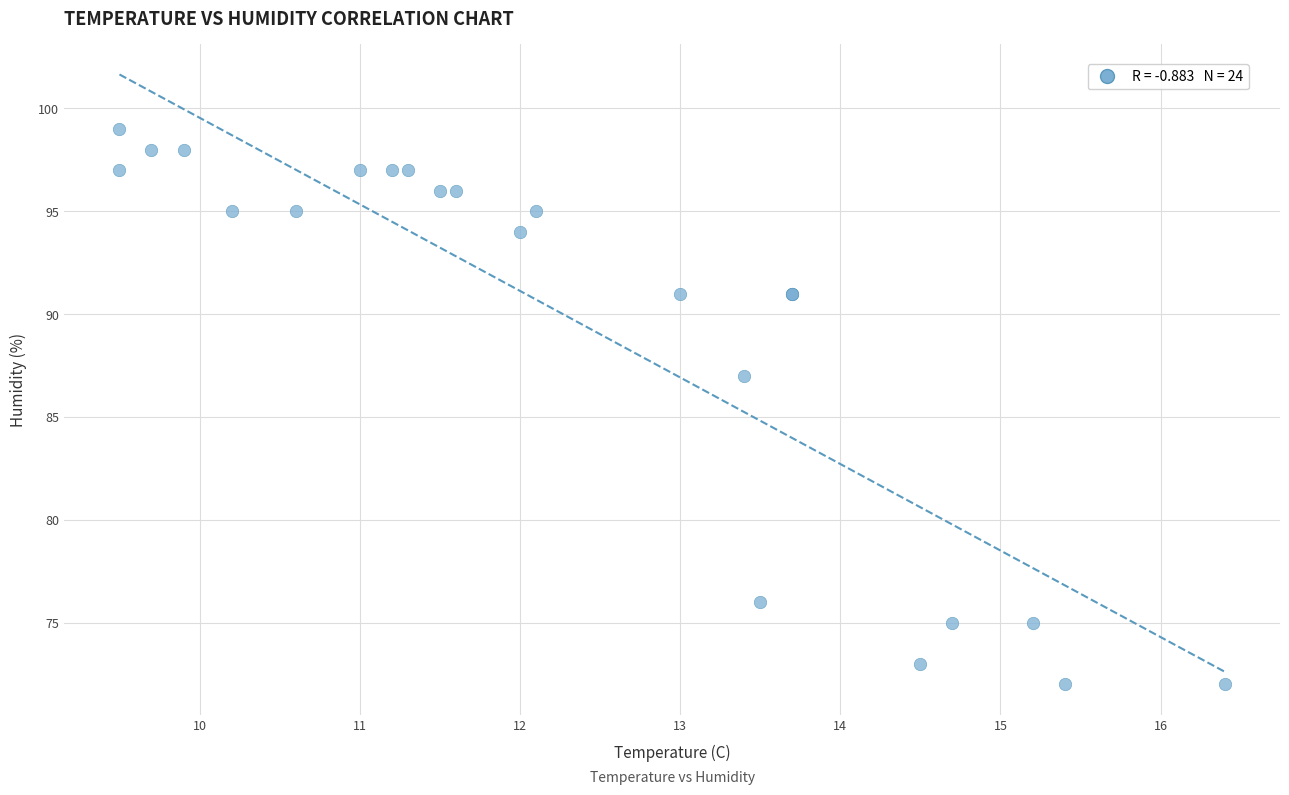

What Y value in the scatter plot is closest to 85?

87